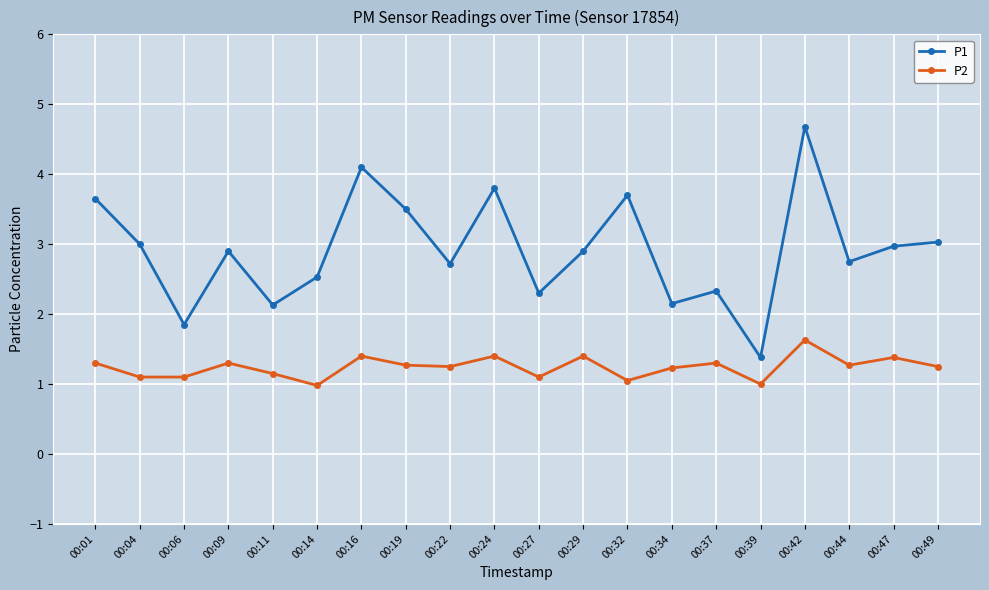

What is the greatest value displayed?

4.7